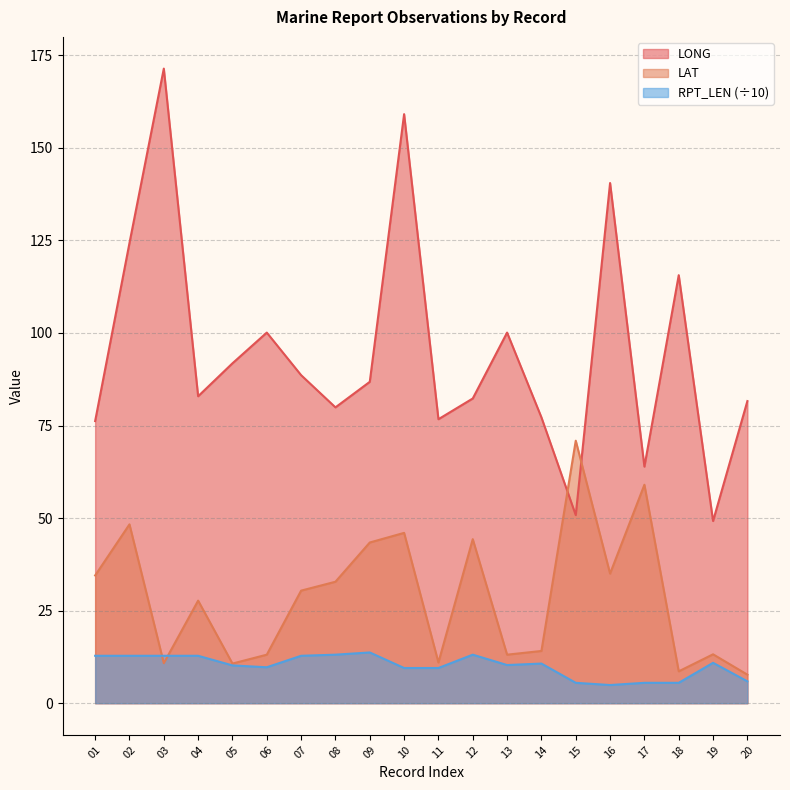

True or false: LAT has more than 0 interior local peaks.

True